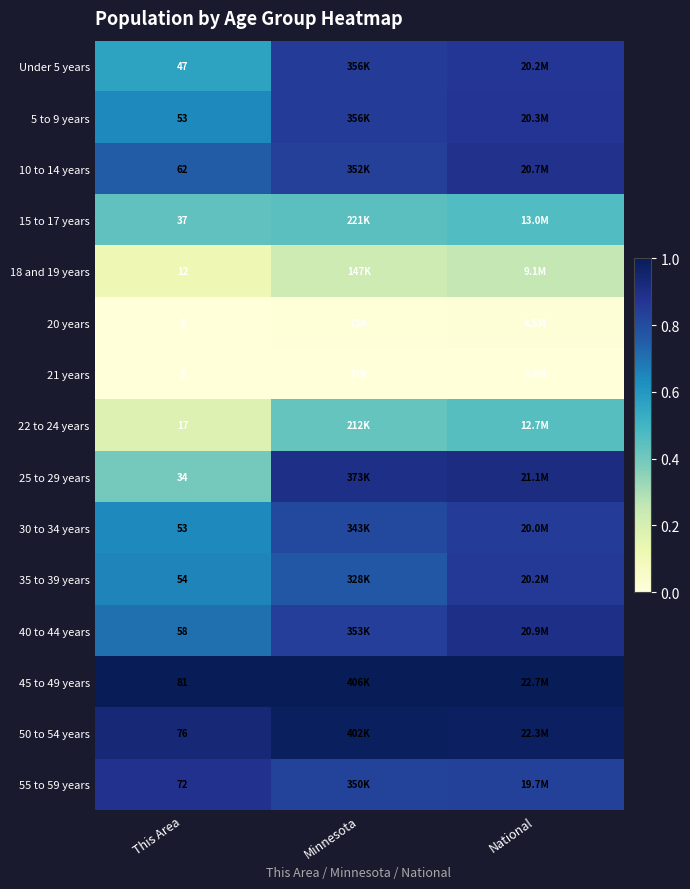

Is the value of 21 years at Minnesota greater than the value of 25 to 29 years at Minnesota?

No